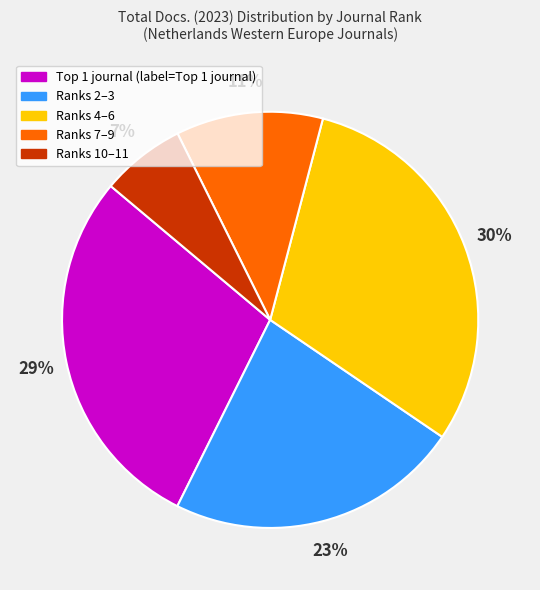

Does any single category account for the majority?

No